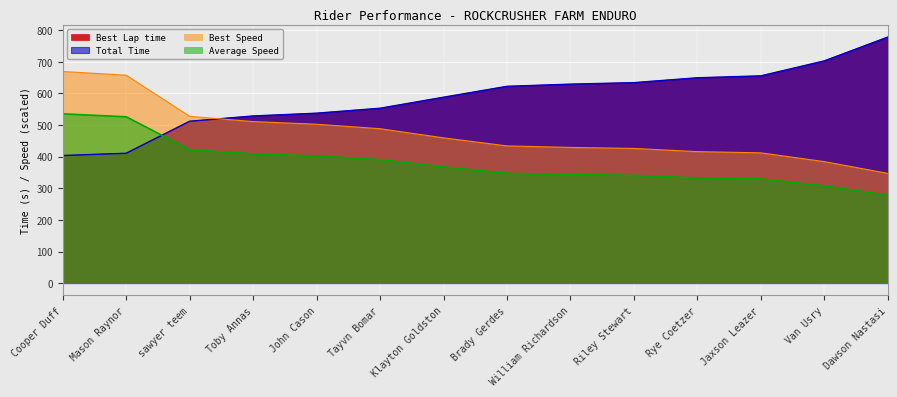

How many intersections are there between Best Lap time and Best Speed?

1